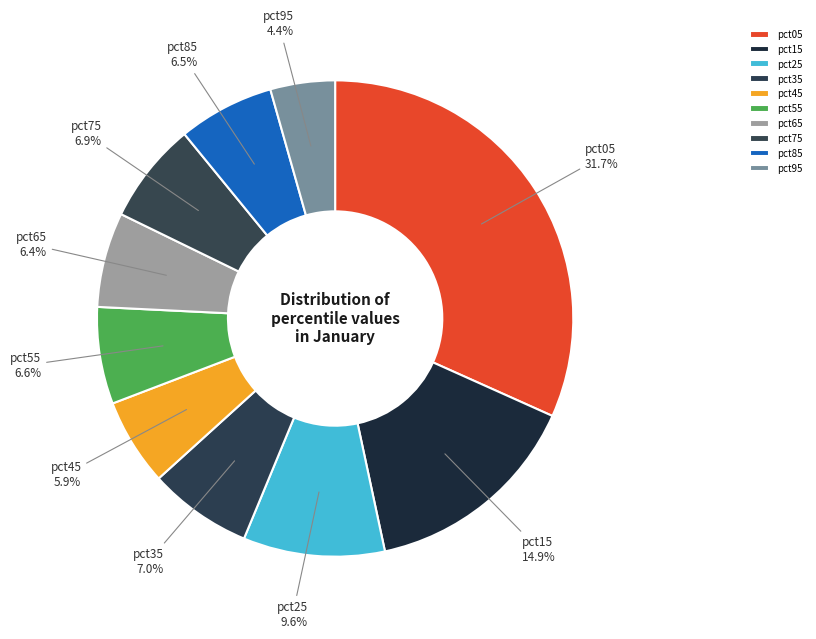

Do pct25 and pct35 together represent more than half of the pie?

No